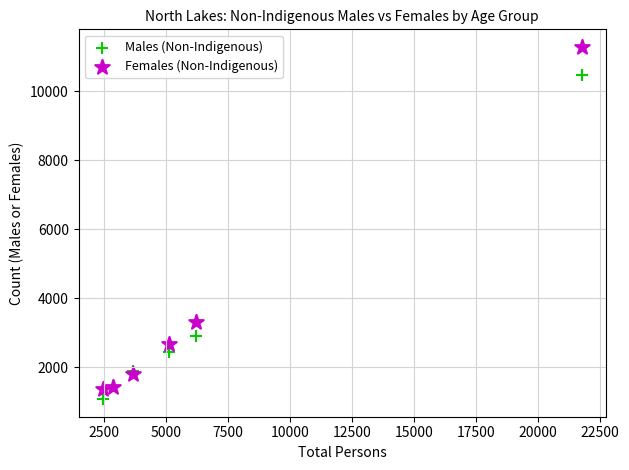

Which series has the widest spread of Y values?

Females (Non-Indigenous)